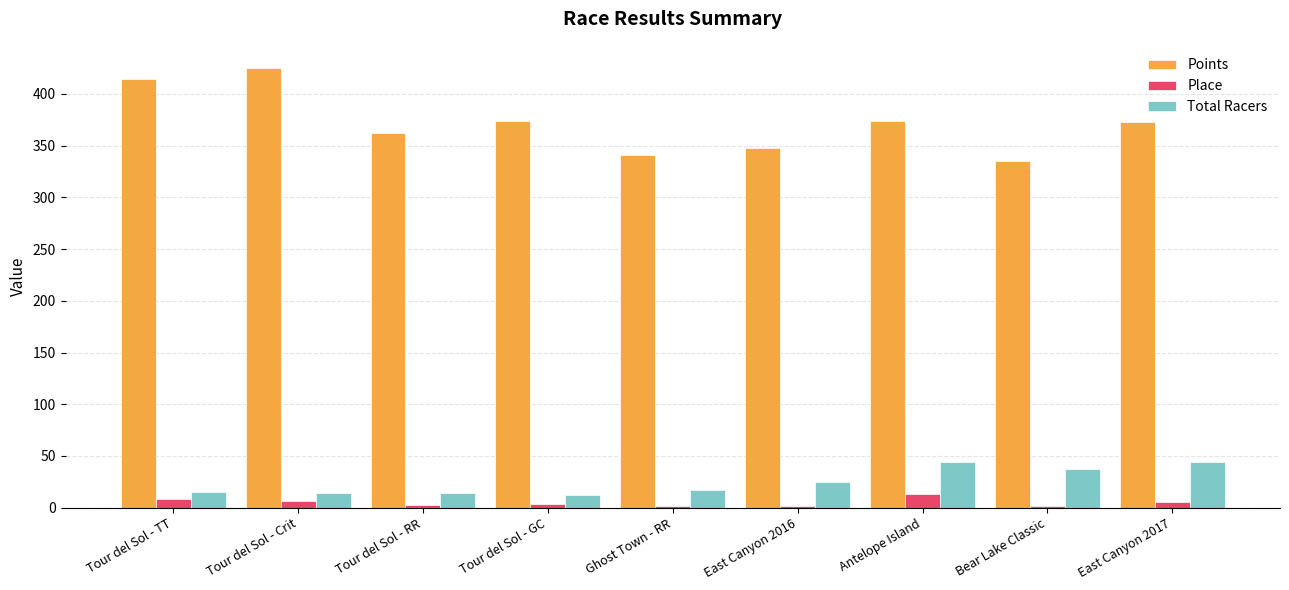

Is the value of Place at Tour del Sol - RR greater than the value of Points at Antelope Island?

No